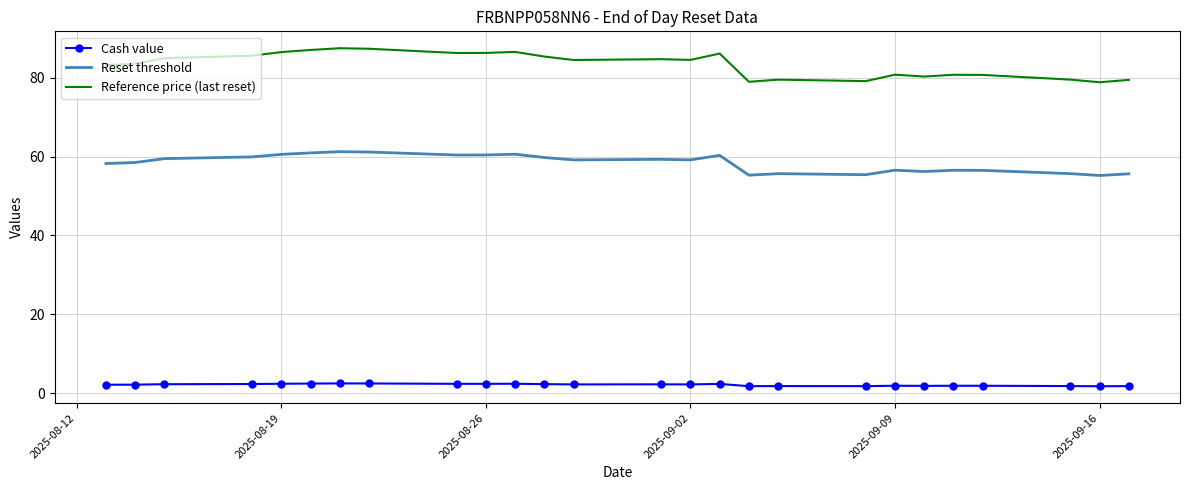

Which series has the widest spread of values?

Reference price (last reset)